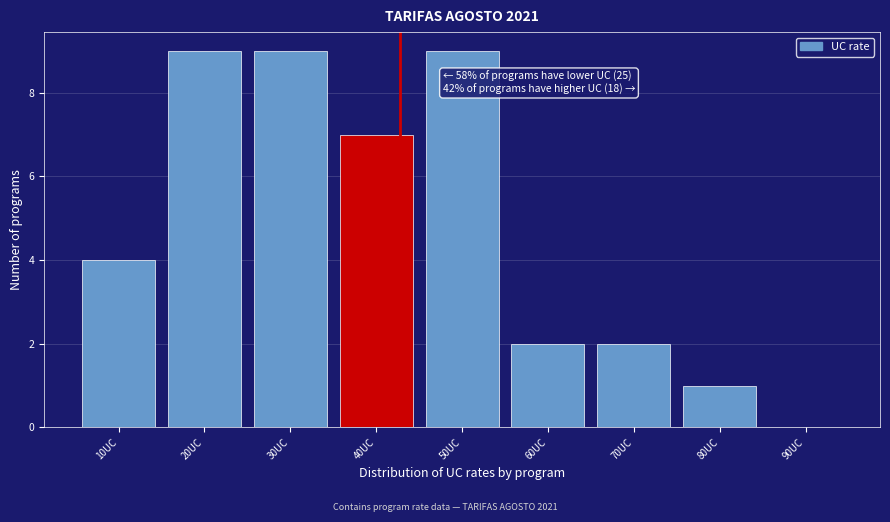

Reading left to right, extract all data points from this chart.

10UC=4	20UC=9	30UC=9	40UC=7	50UC=9	60UC=2	70UC=2	80UC=1	90UC=0